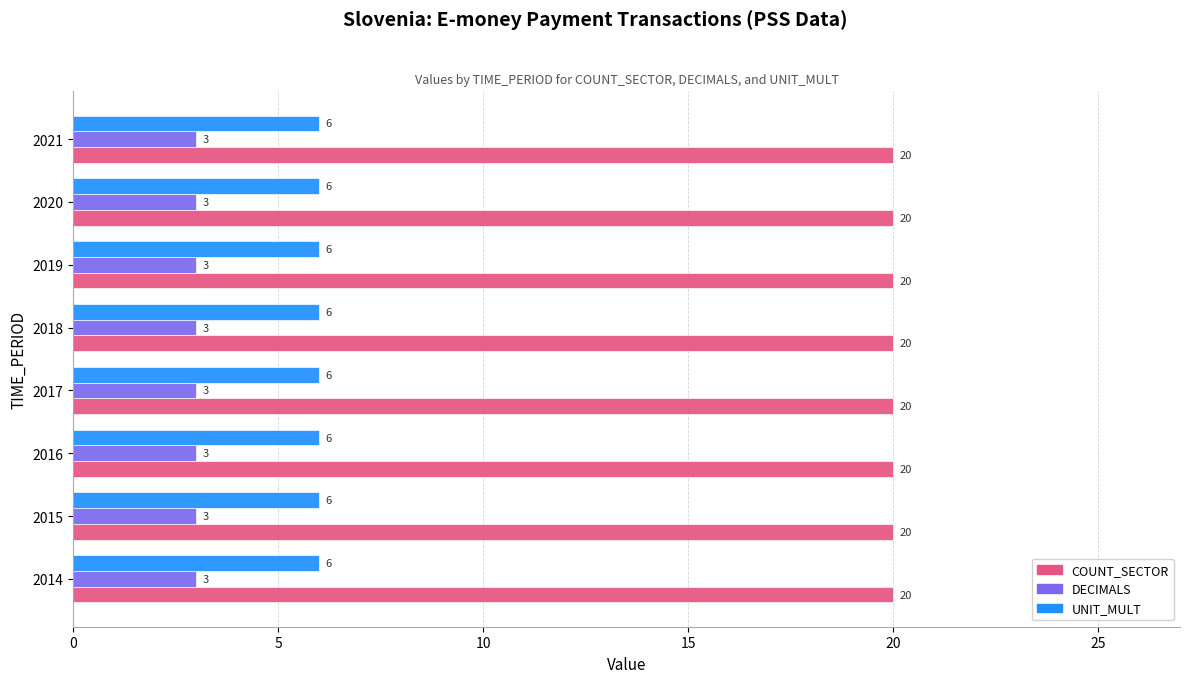

What is the sum of all COUNT_SECTOR values?

160